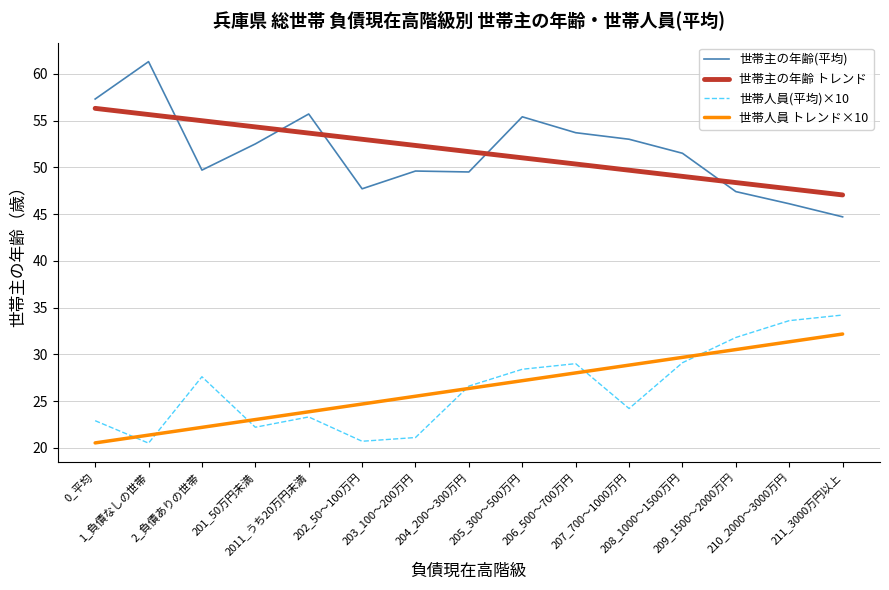

Rank the series by their maximum value, from lowest to highest.

世帯人員 トレンド×10, 世帯人員(平均)×10, 世帯主の年齢 トレンド, 世帯主の年齢(平均)